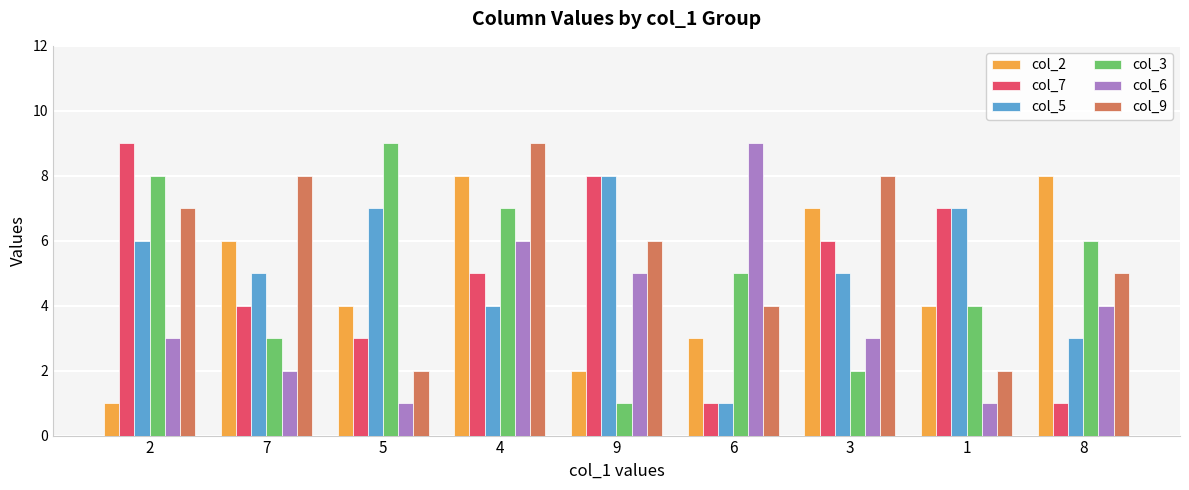

At which category is the sum across all series the highest?

4